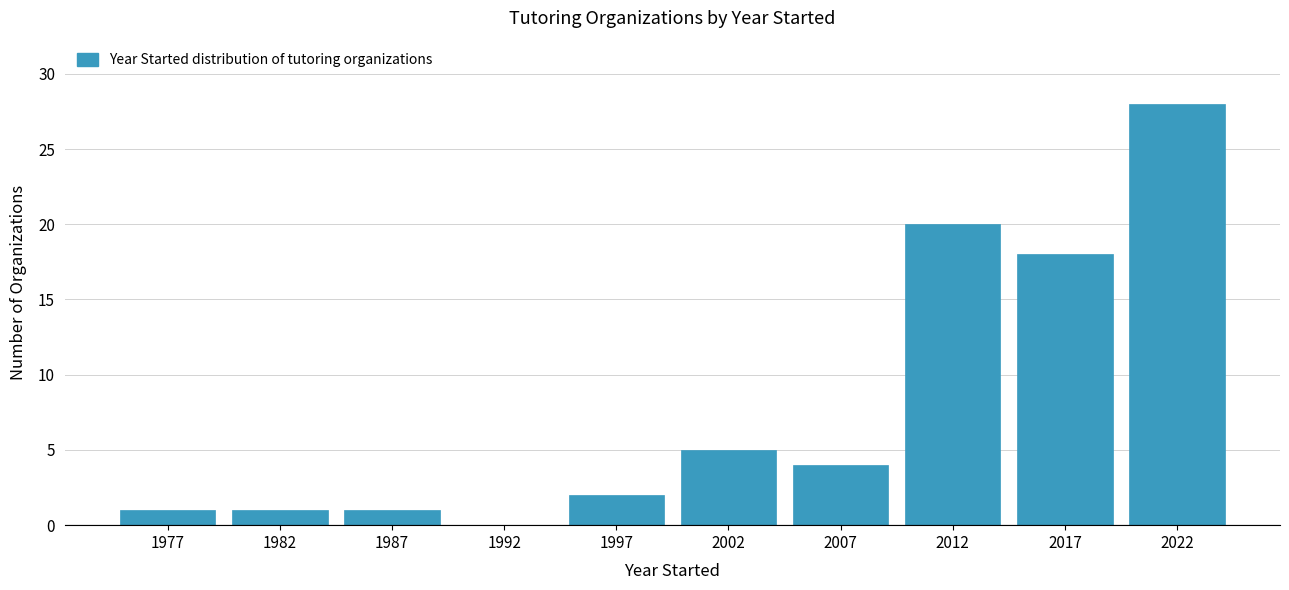

Reading right to left, what are all the values shown in this chart?

2022=28	2017=18	2012=20	2007=4	2002=5	1997=2	1992=0	1987=1	1982=1	1977=1